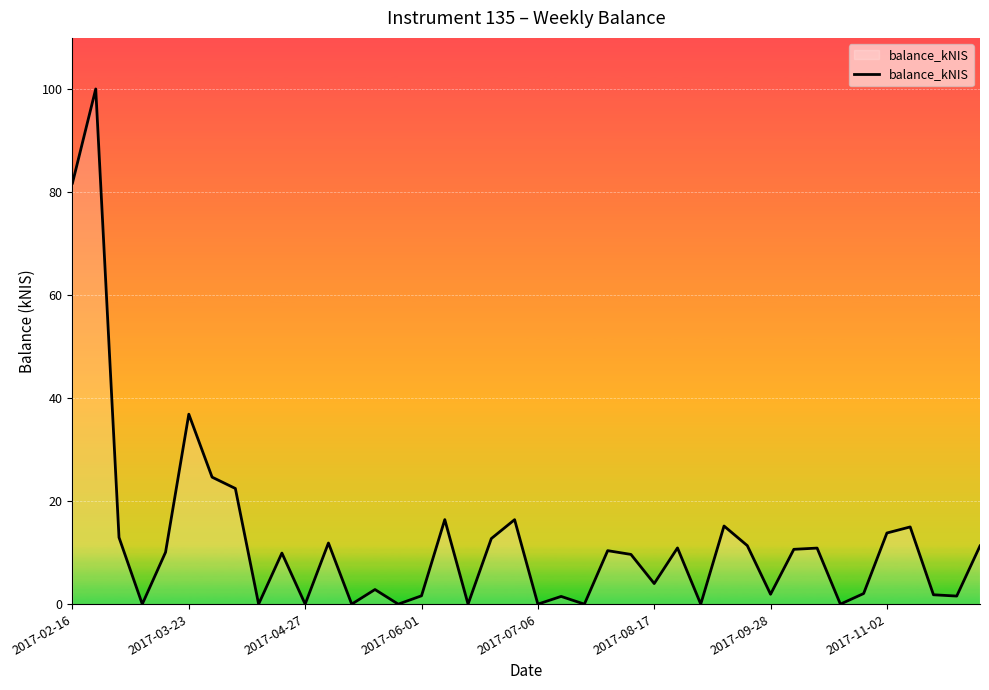

What is the maximum value shown in the chart?

100.1